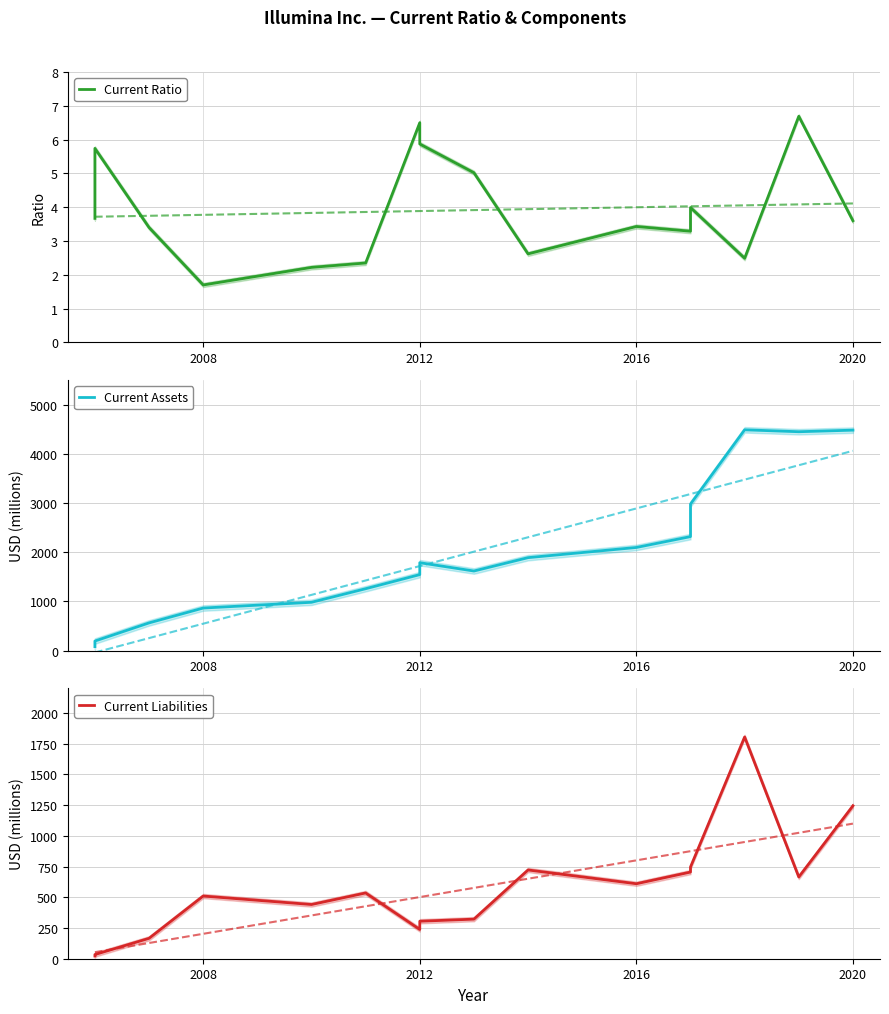

True or false: Current Ratio has a value of 2.5 at 2004.

False